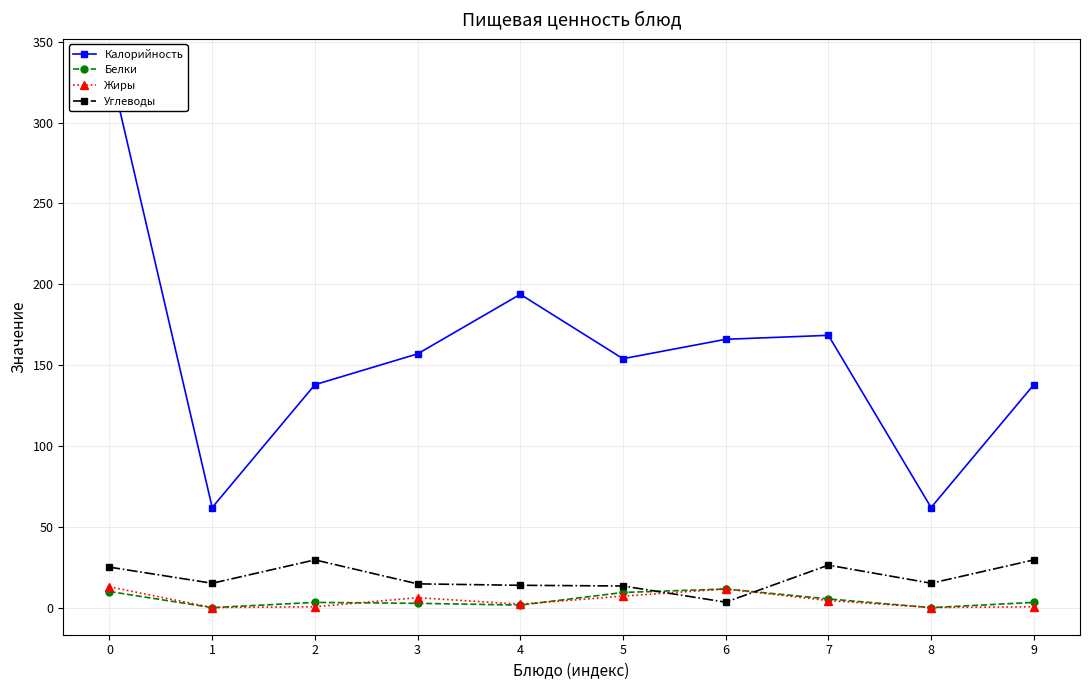

What is the difference between the second highest and second lowest values in the Углеводы series?

16.1